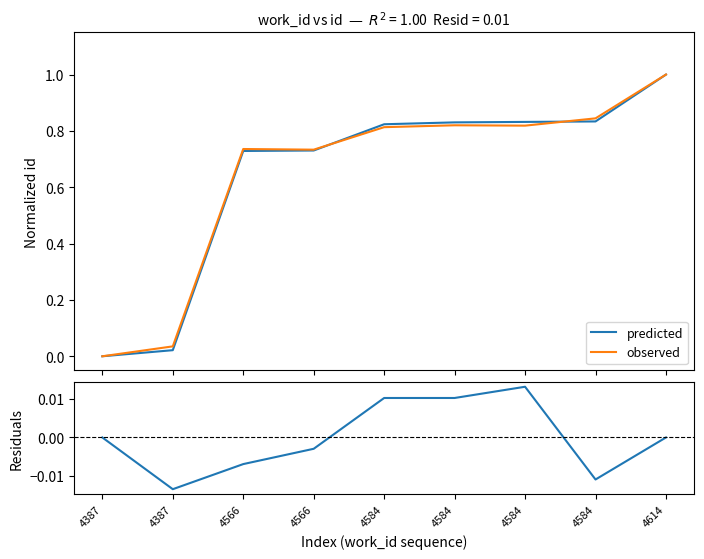

Reading right to left, transcribe all the data shown in this chart.

predicted: 1.0	0.8	0.8	0.8	0.8	0.7	0.7	0.0	0.0
observed: 1.0	0.8	0.8	0.8	0.8	0.7	0.7	0.0	0.0
residuals: 0.0	-0.0	0.0	0.0	0.0	-0.0	-0.0	-0.0	0.0